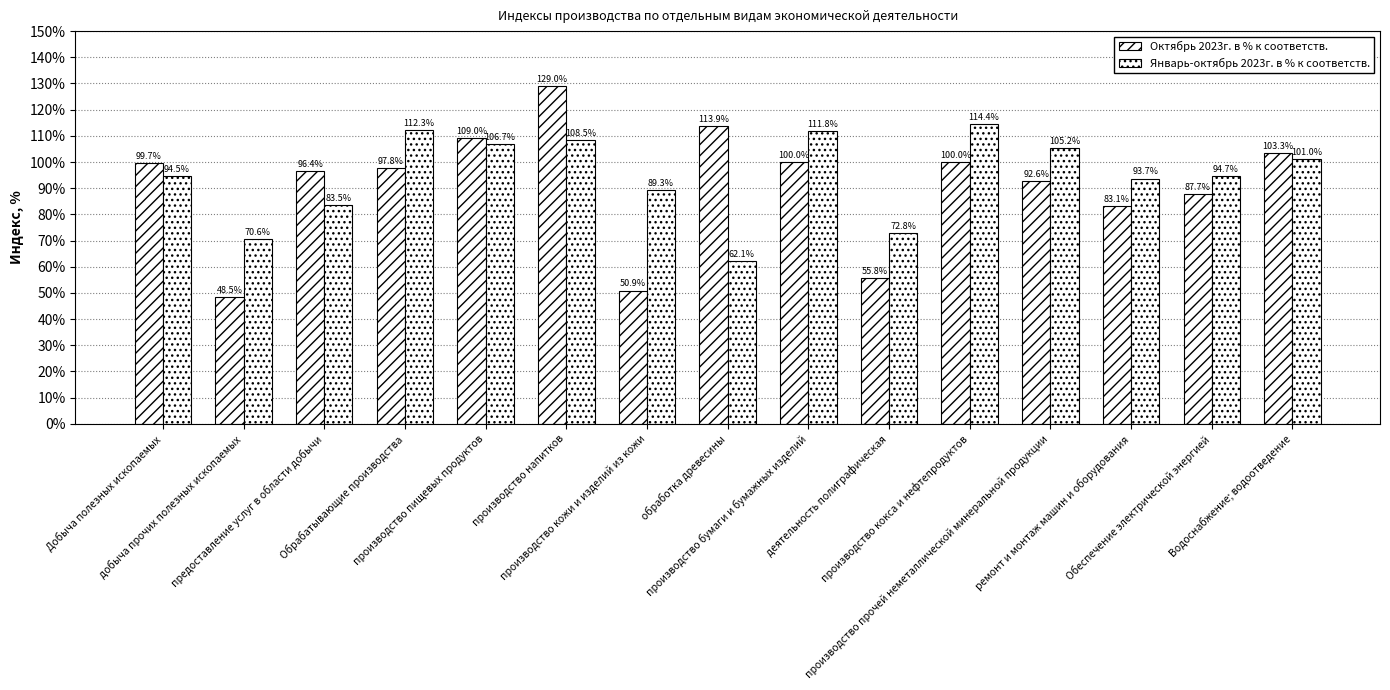

Where does the Октябрь 2023г. в % к соответств. series first go above 97?

Добыча полезных ископаемых